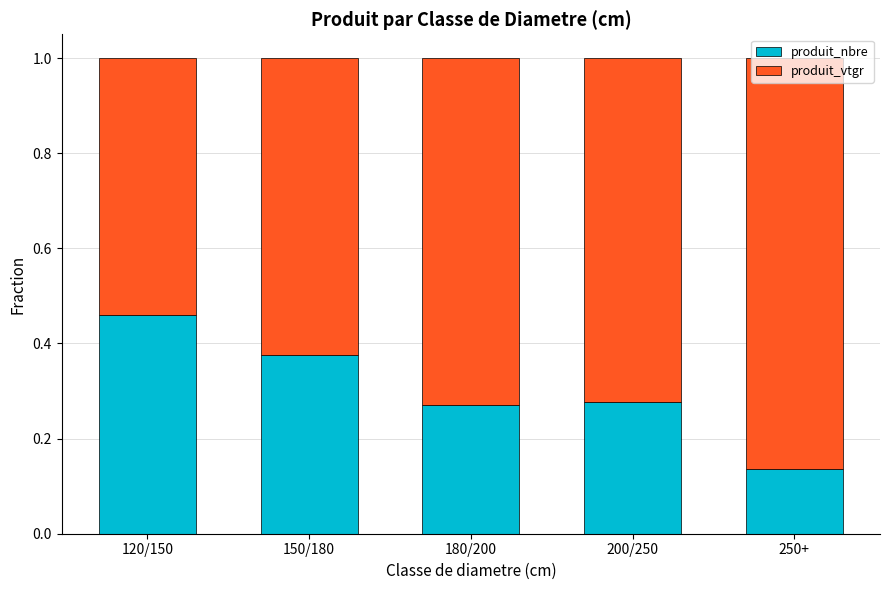

True or false: produit_nbre has a value of 0.6 at 120/150.

False